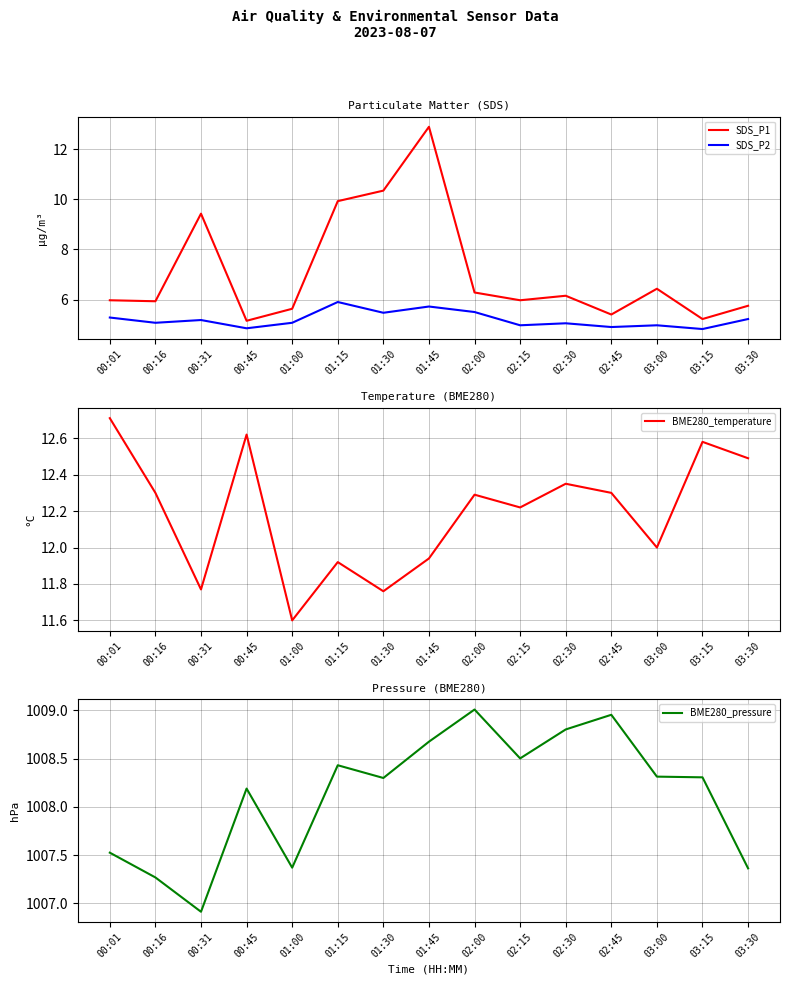

What is the spread (max minus min) of values at 00:45?

1003.3